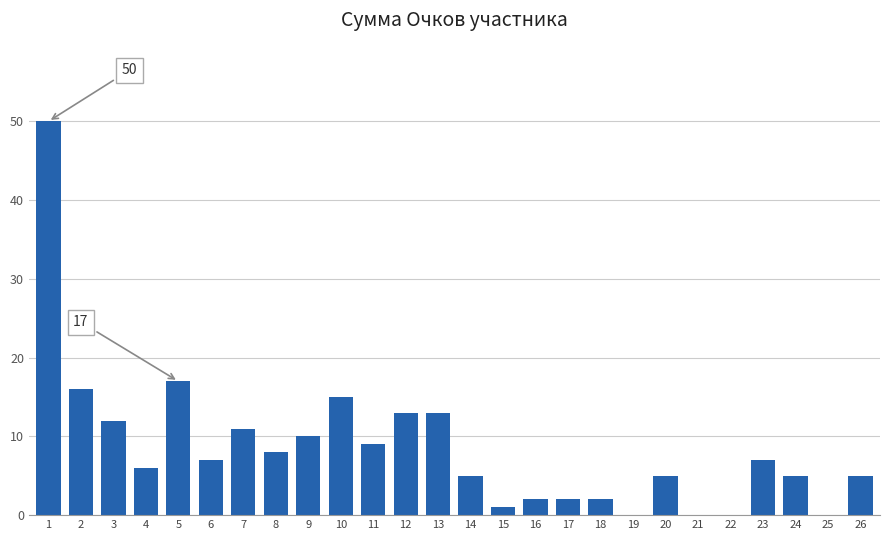

Reading right to left, extract all data points from this chart.

26=5	25=0	24=5	23=7	22=0	21=0	20=5	19=0	18=2	17=2	16=2	15=1	14=5	13=13	12=13	11=9	10=15	9=10	8=8	7=11	6=7	5=17	4=6	3=12	2=16	1=50